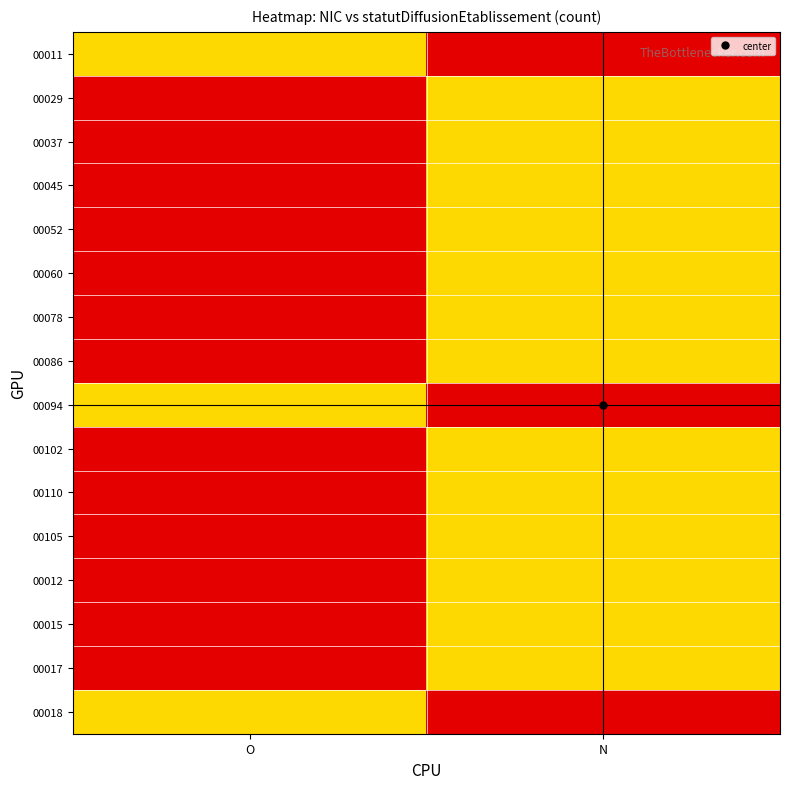

Rank the series by their maximum value, from highest to lowest.

00011, 00029, 00037, 00045, 00052, 00060, 00078, 00086, 00094, 00102, 00110, 00105, 00012, 00015, 00017, 00018